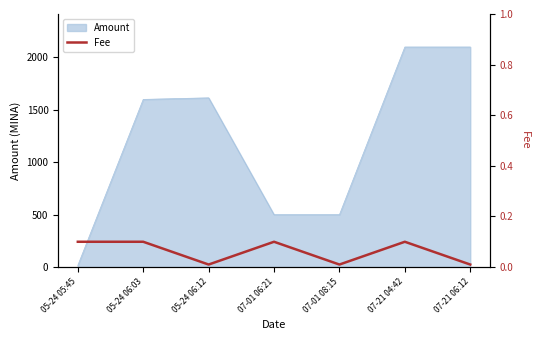

True or false: the data has more than 0 interior local peaks.

True